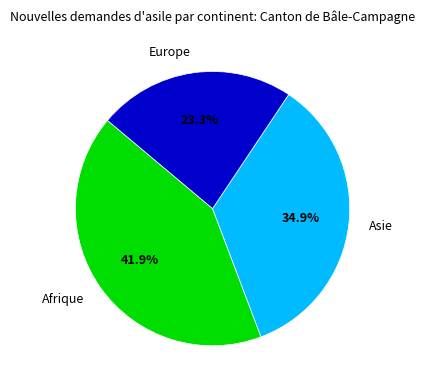

Is there a majority slice in this chart?

No